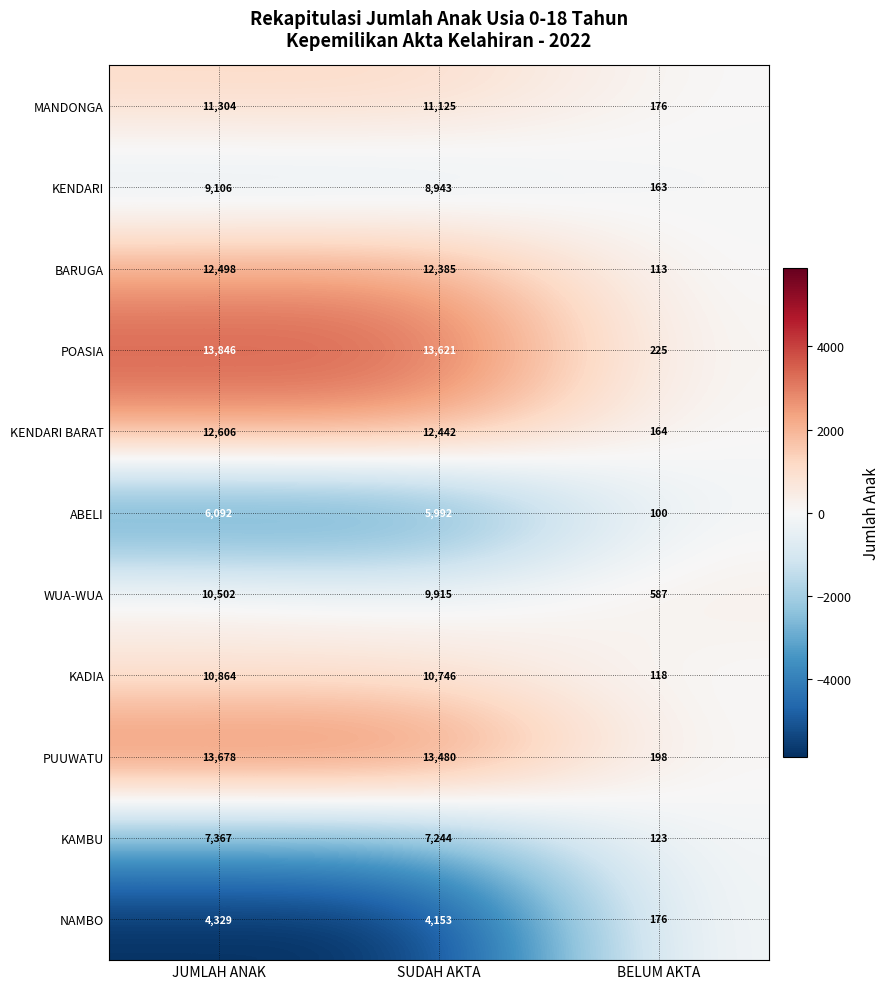

Count the number of data series in this chart.

11